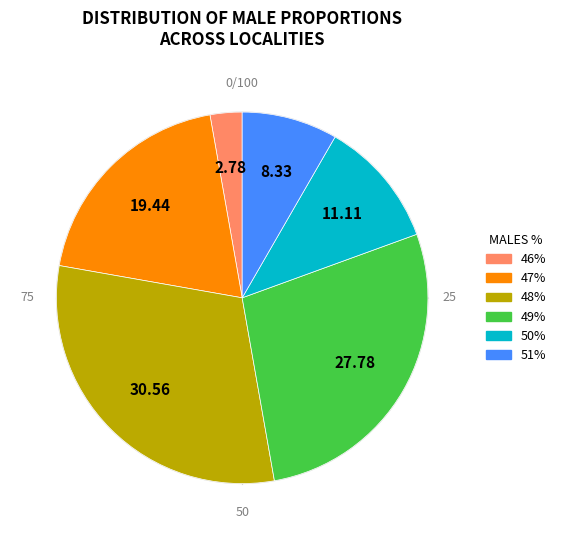

To the nearest percent, what percentage of the pie is Alford?

3%